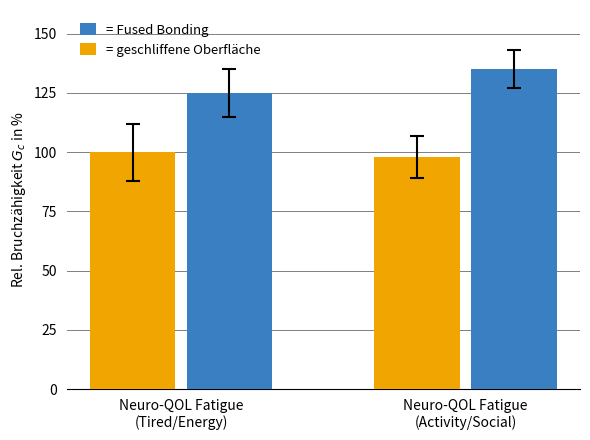

Which label corresponds to the smallest value in the chart?

Neuro-QOL Fatigue
(Activity/Social)